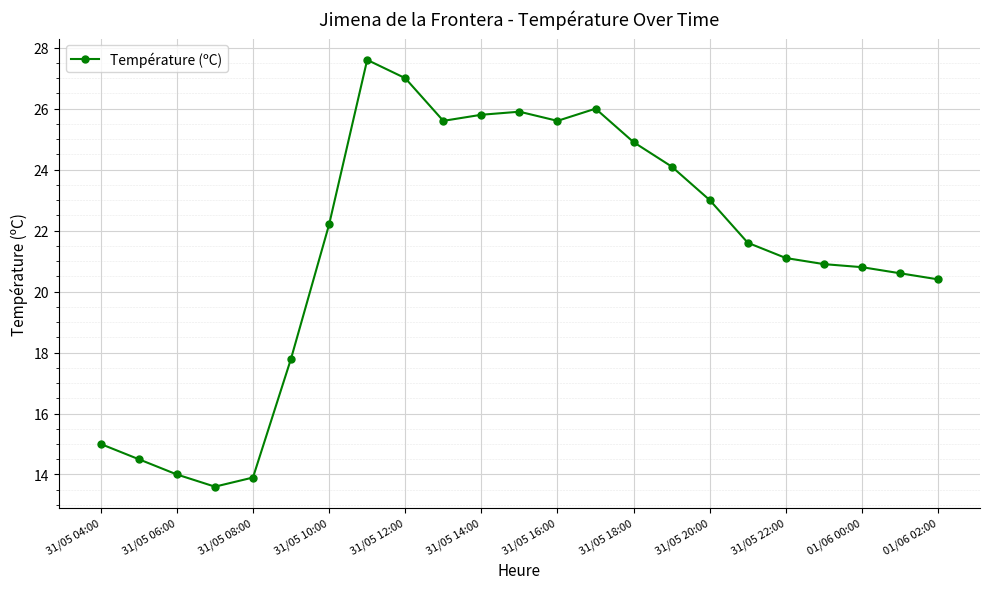

What is the greatest value displayed?

27.6